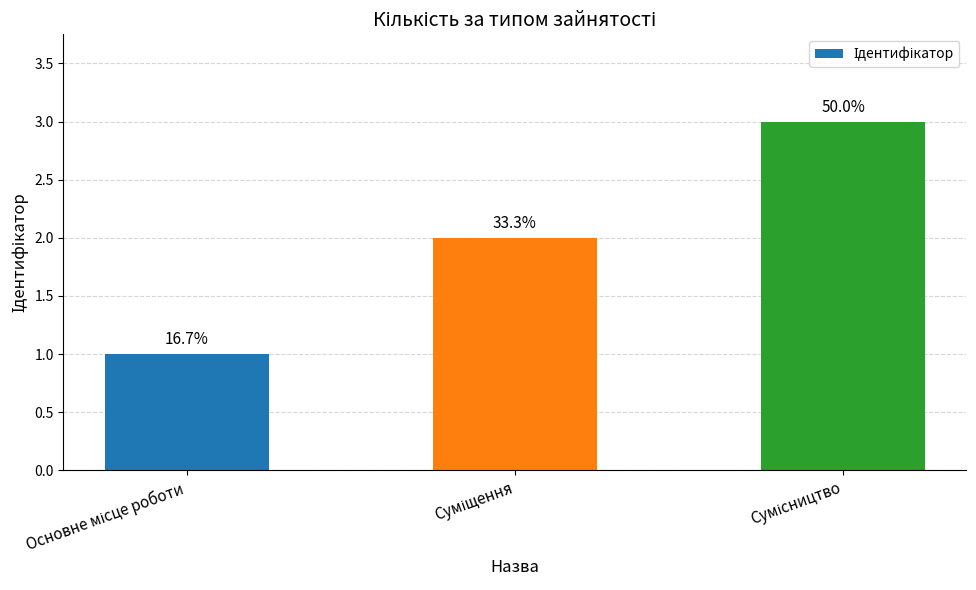

What is the value of the 2nd bar from the left?

2